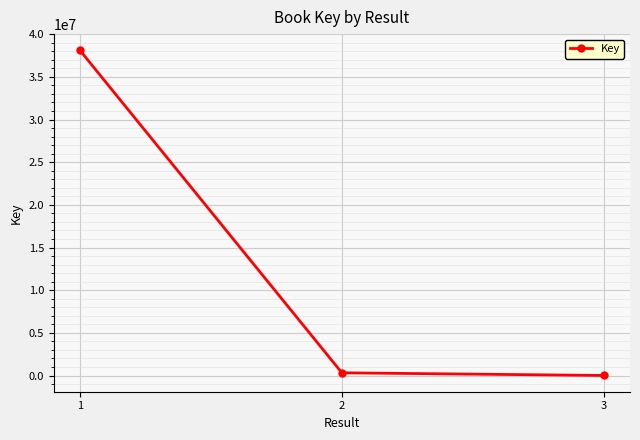

What is the smallest value displayed?

5940